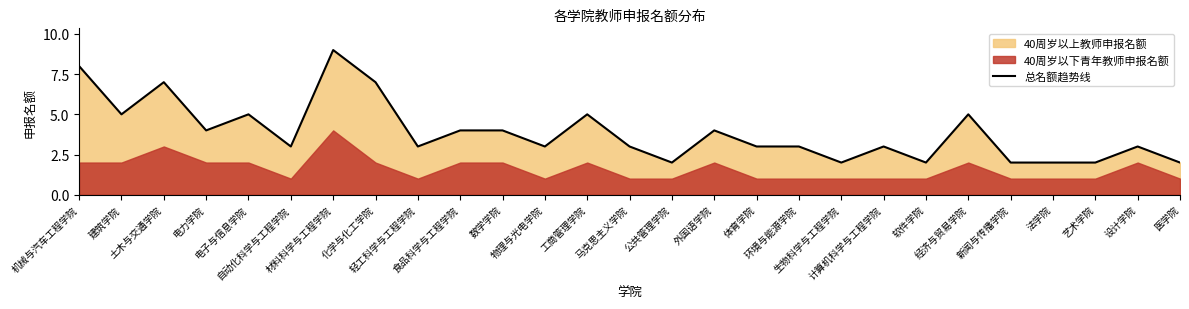

What is the label of the 14th point from the right?

马克思主义学院